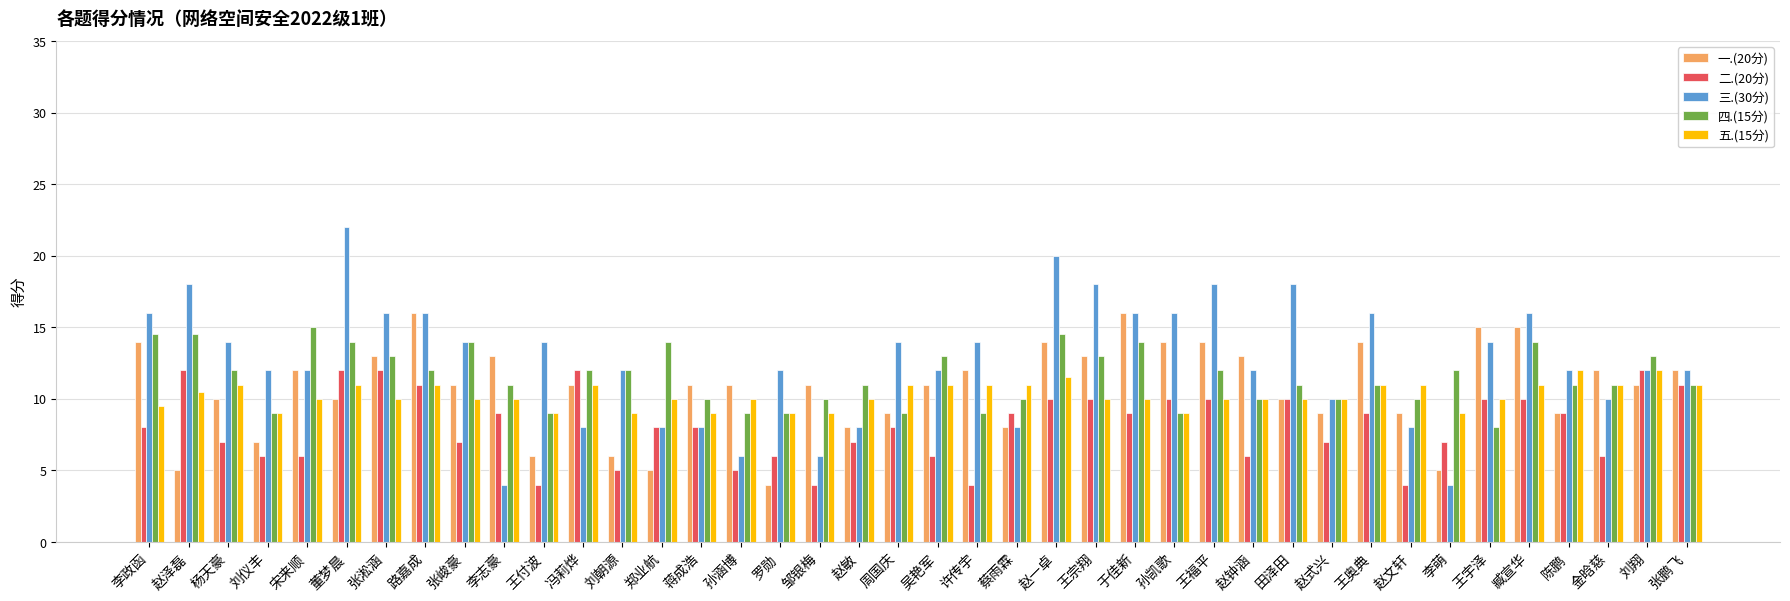

Does the chart contain any negative values?

No